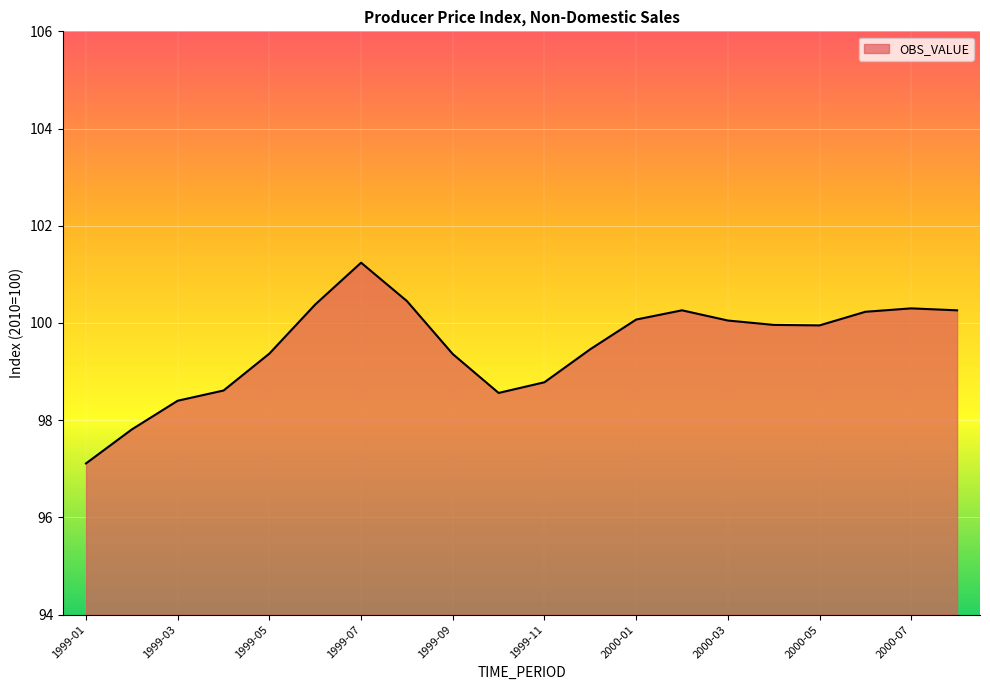

What is the smallest value displayed?

97.1